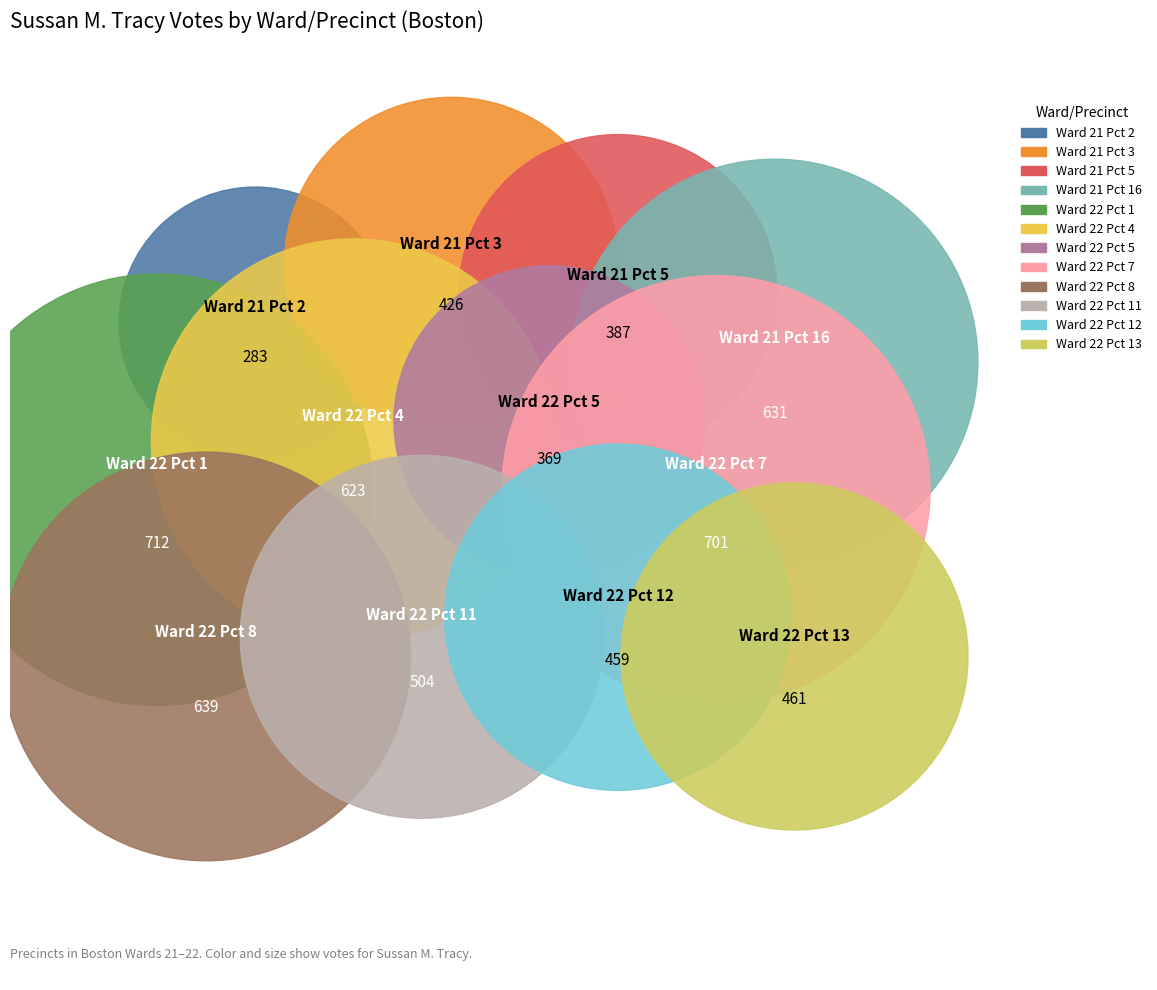

Is Ward 22 Pct 1 the majority of the pie?

No